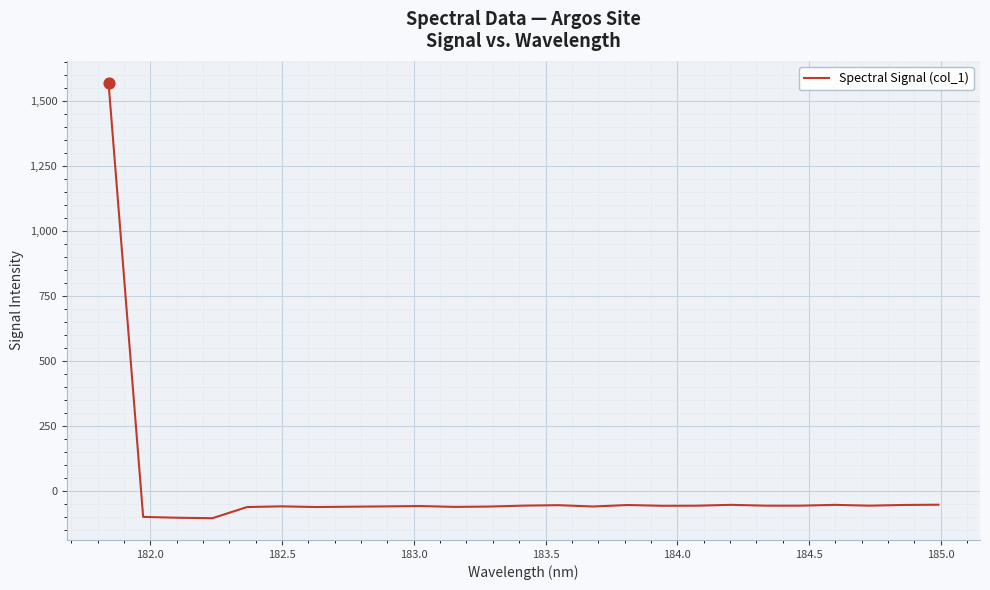

What is the minimum value shown in the chart?

-103.1